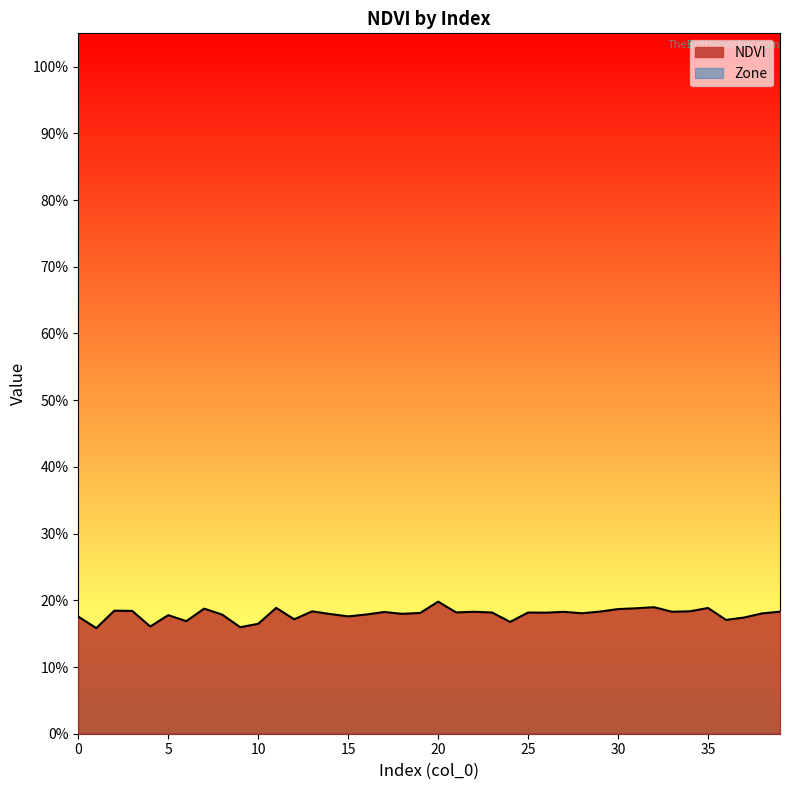

Reading left to right, what are all the values shown in this chart?

0=0.2	1=0.2	2=0.2	3=0.2	4=0.2	5=0.2	6=0.2	7=0.2	8=0.2	9=0.2	10=0.2	11=0.2	12=0.2	13=0.2	14=0.2	15=0.2	16=0.2	17=0.2	18=0.2	19=0.2	20=0.2	21=0.2	22=0.2	23=0.2	24=0.2	25=0.2	26=0.2	27=0.2	28=0.2	29=0.2	30=0.2	31=0.2	32=0.2	33=0.2	34=0.2	35=0.2	36=0.2	37=0.2	38=0.2	39=0.2